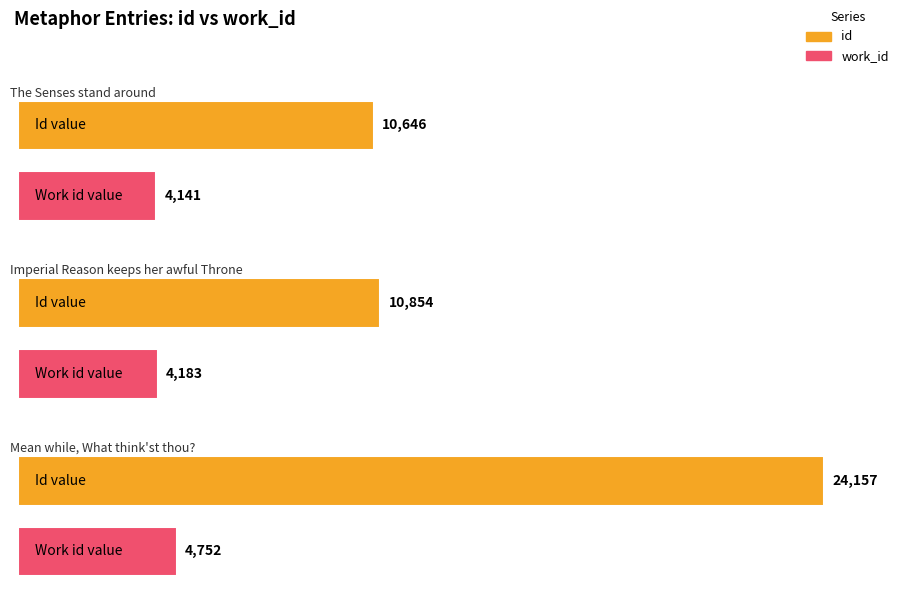

What is the sum of all work_id values?

13076